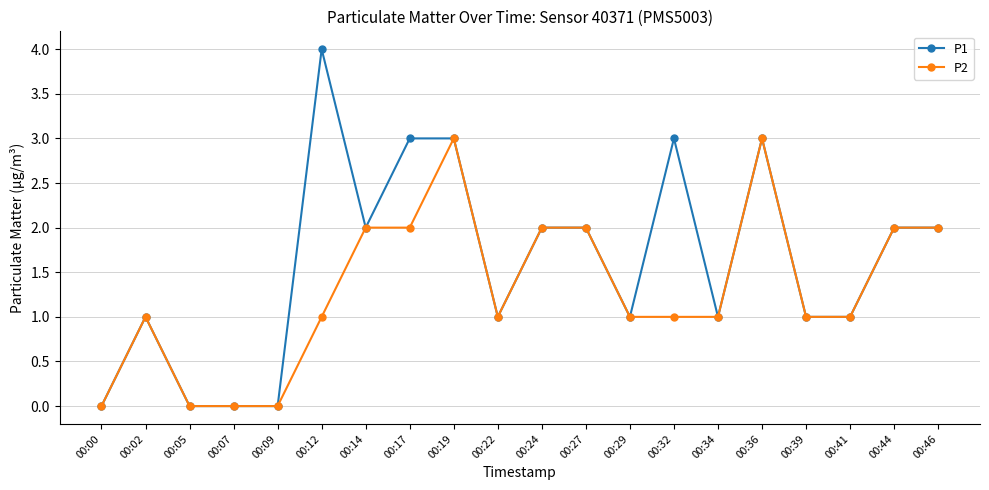

Count the number of categories in the chart.

20